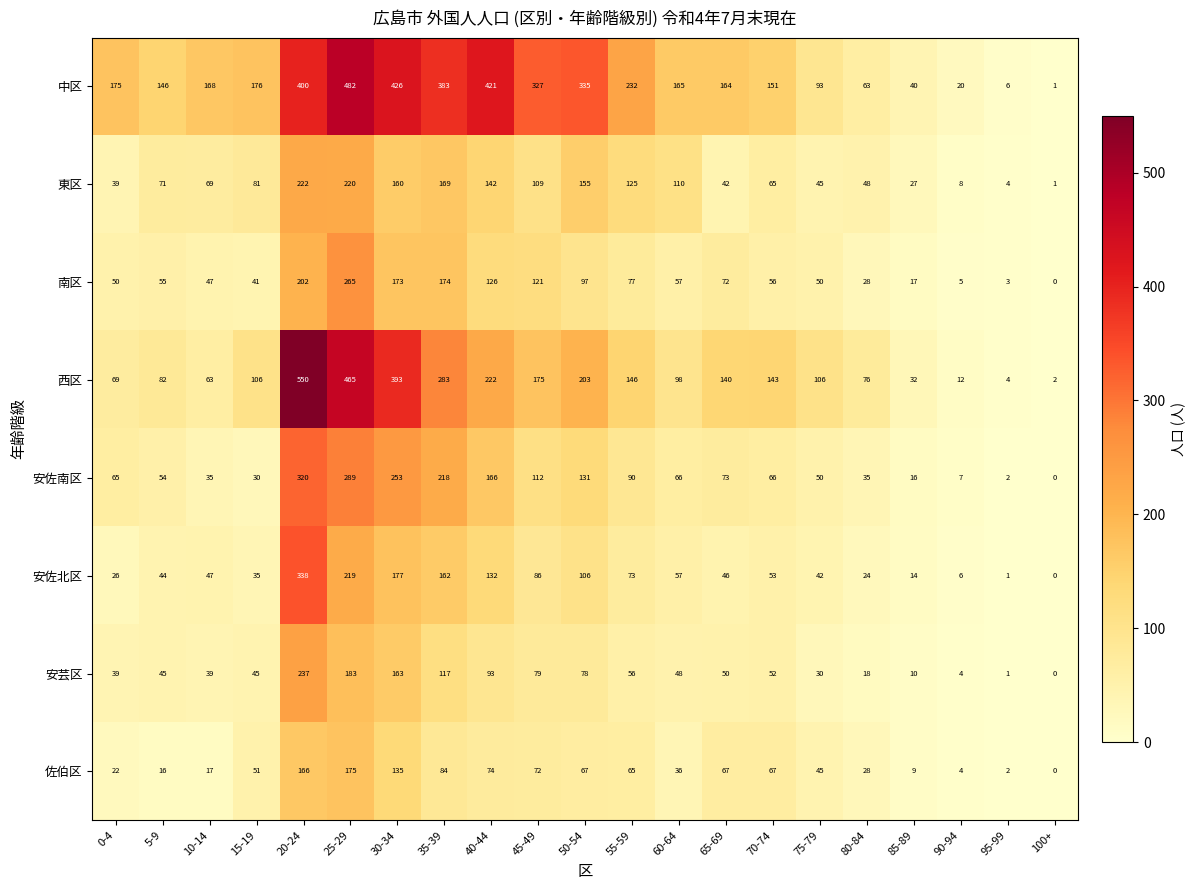

How many series are shown in this chart?

8